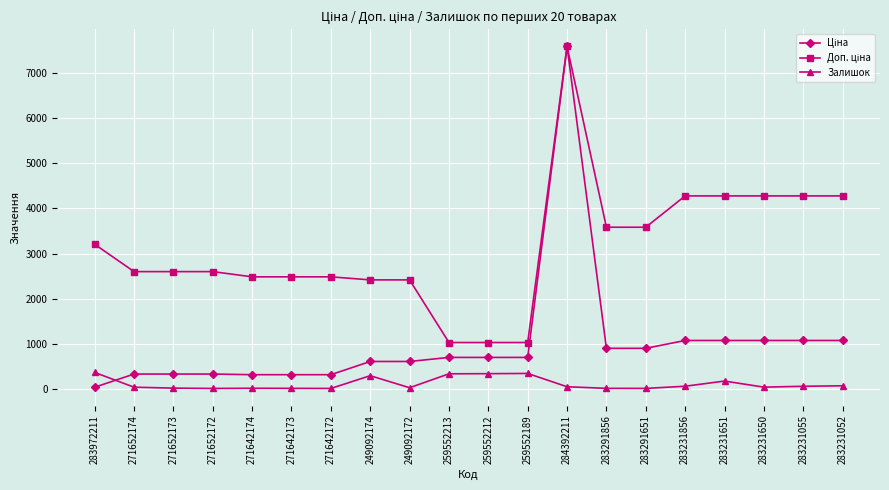

How many distinct data groups are displayed?

3